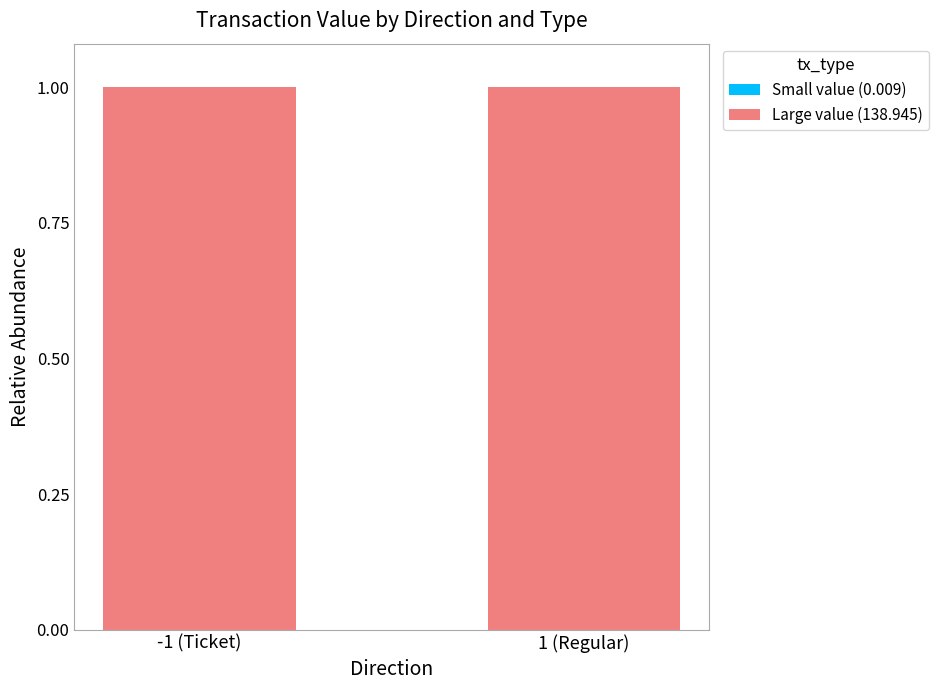

What is the approximate value of Large value (138.945) at 1 (Regular)?

1.0